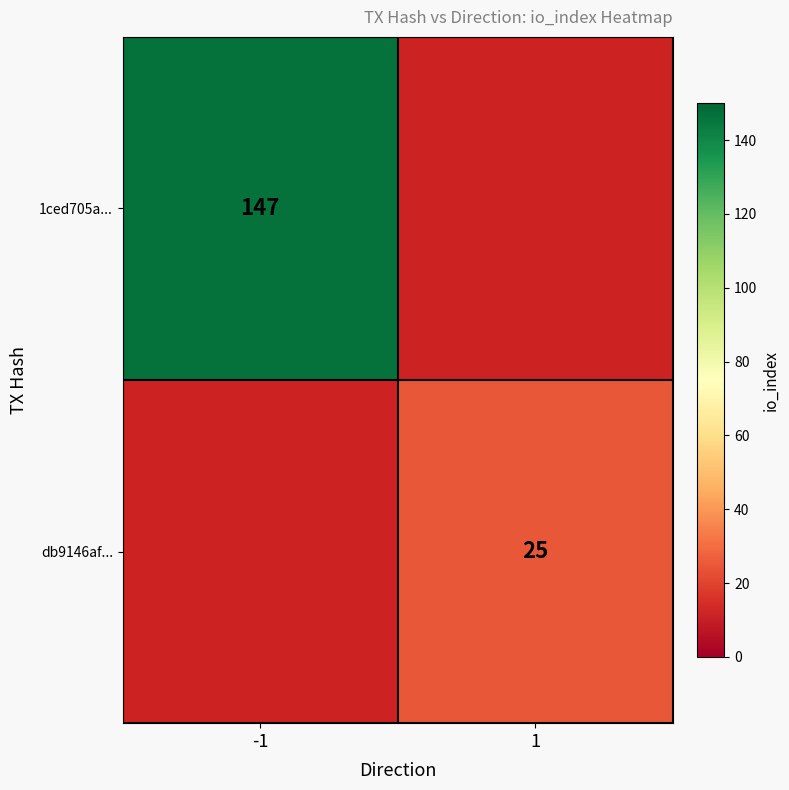

The 1ced705a... series shows 147 at -1. True or false?

True